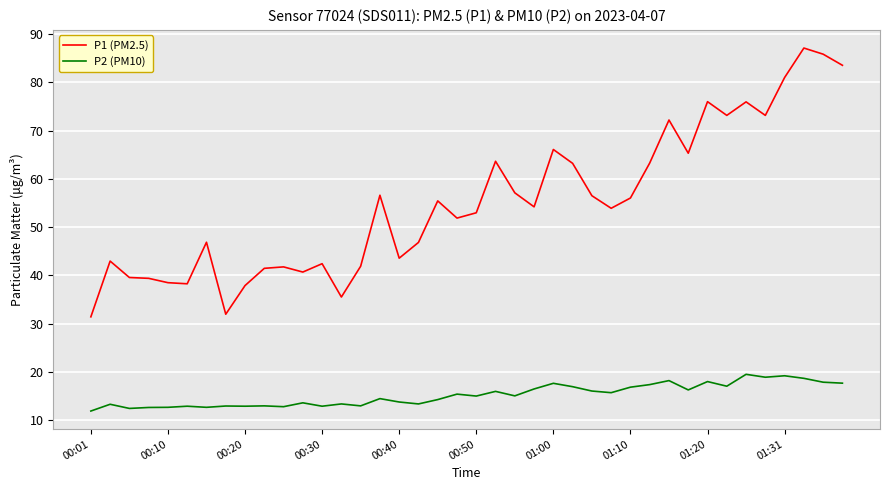

Which series has the largest total across all categories?

P1 (PM2.5)